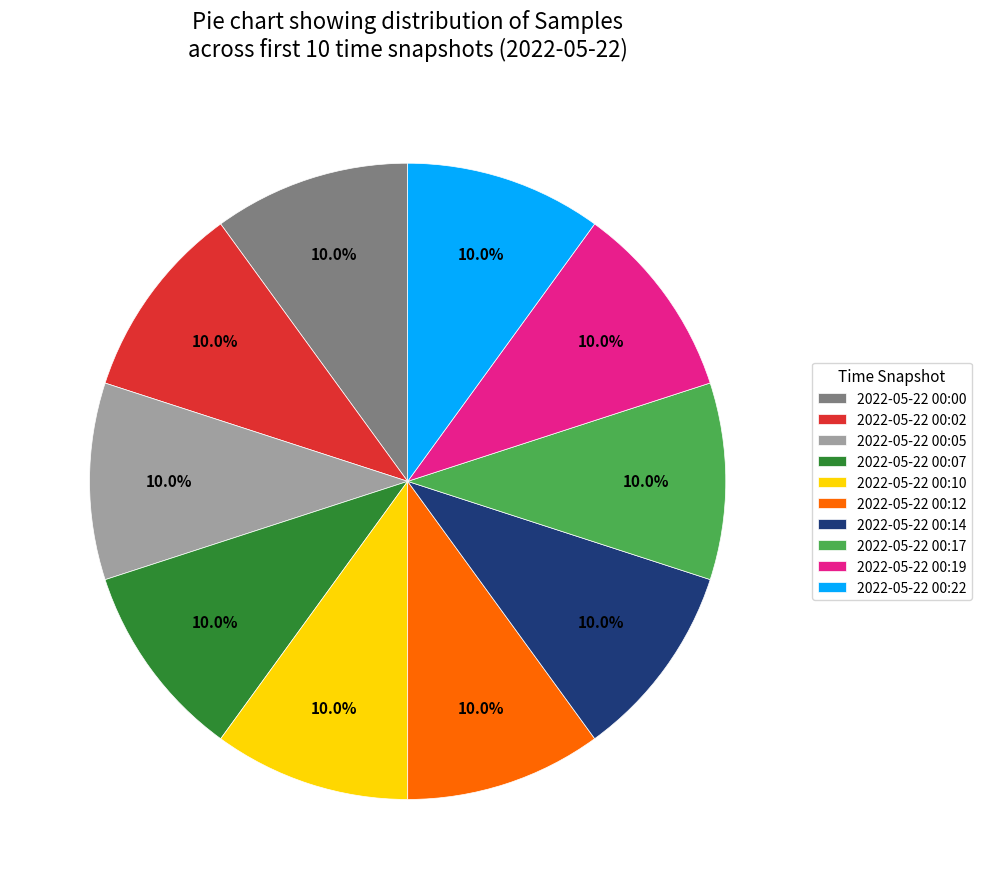

What percentage do 2022-05-22 00:10 and 2022-05-22 00:22 together represent?

20.0%